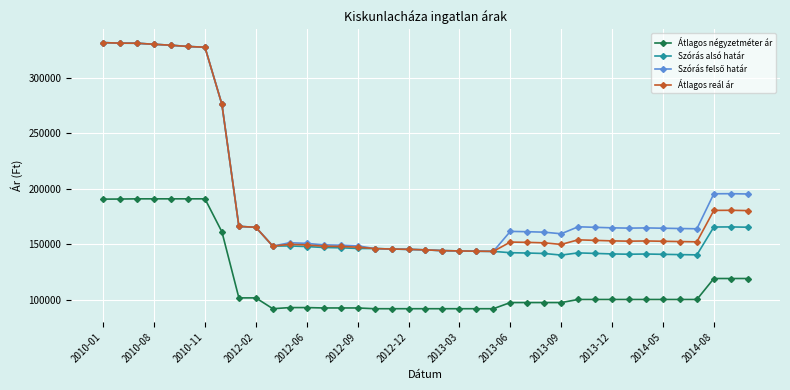

True or false: Átlagos reál ár and Átlagos négyzetméter ár intersect in this chart.

False